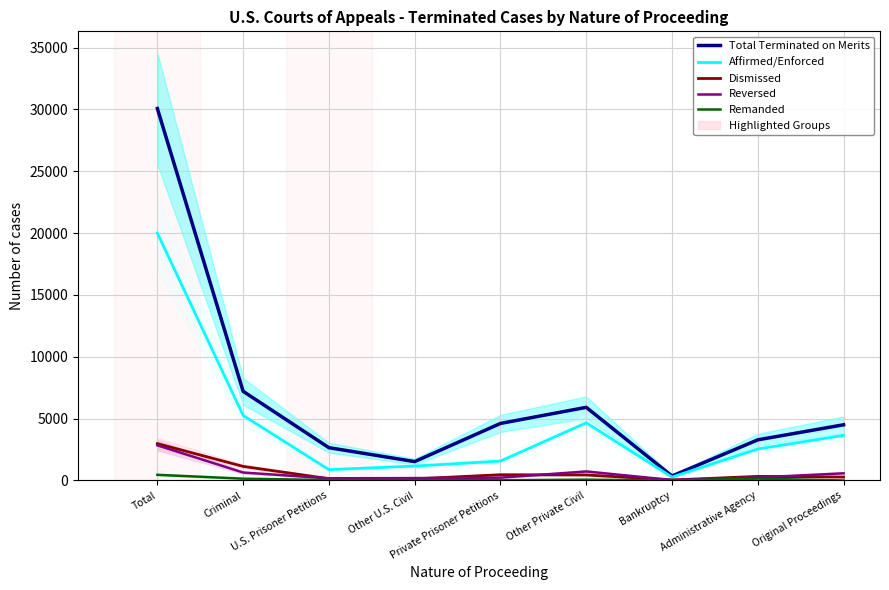

The value of Reversed at Private Prisoner Petitions is 343. True or false?

False